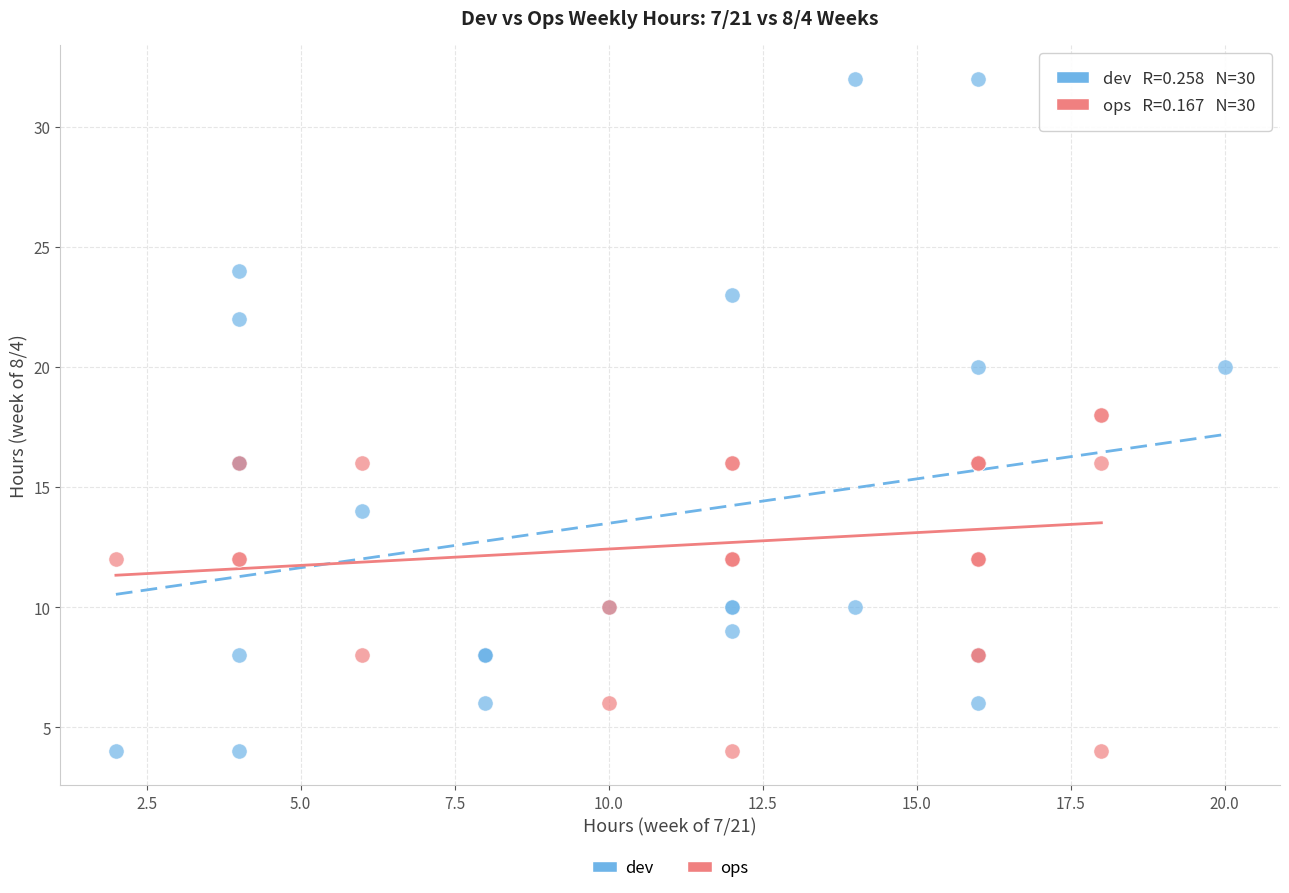

Which series contains the highest Y value?

dev